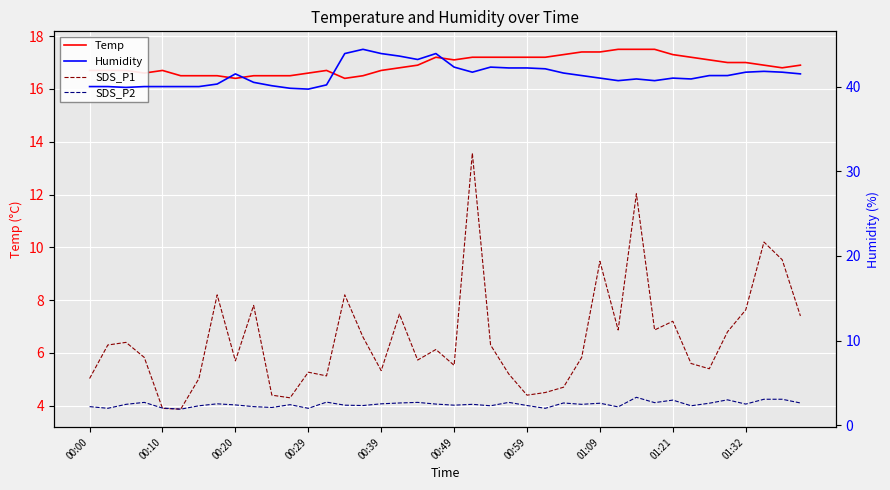

In SDS_P2, how many points are lower than both neighbors (excluding endpoints)?

13